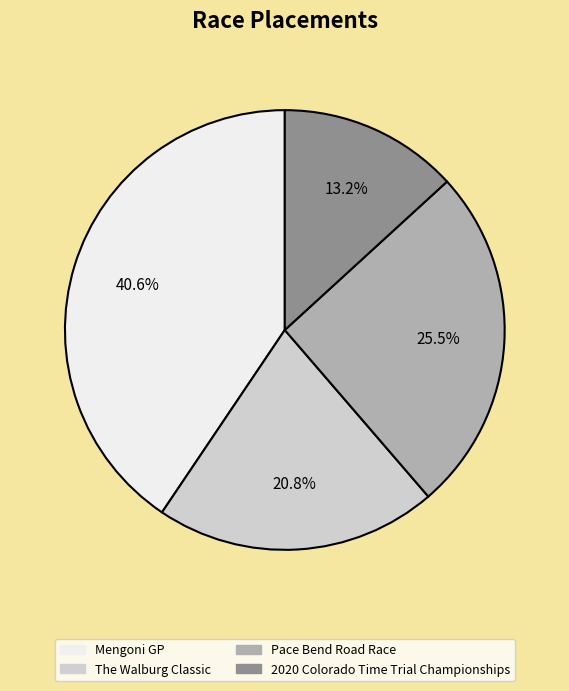

Is the sum of Pace Bend Road Race and The Walburg Classic greater than half?

No